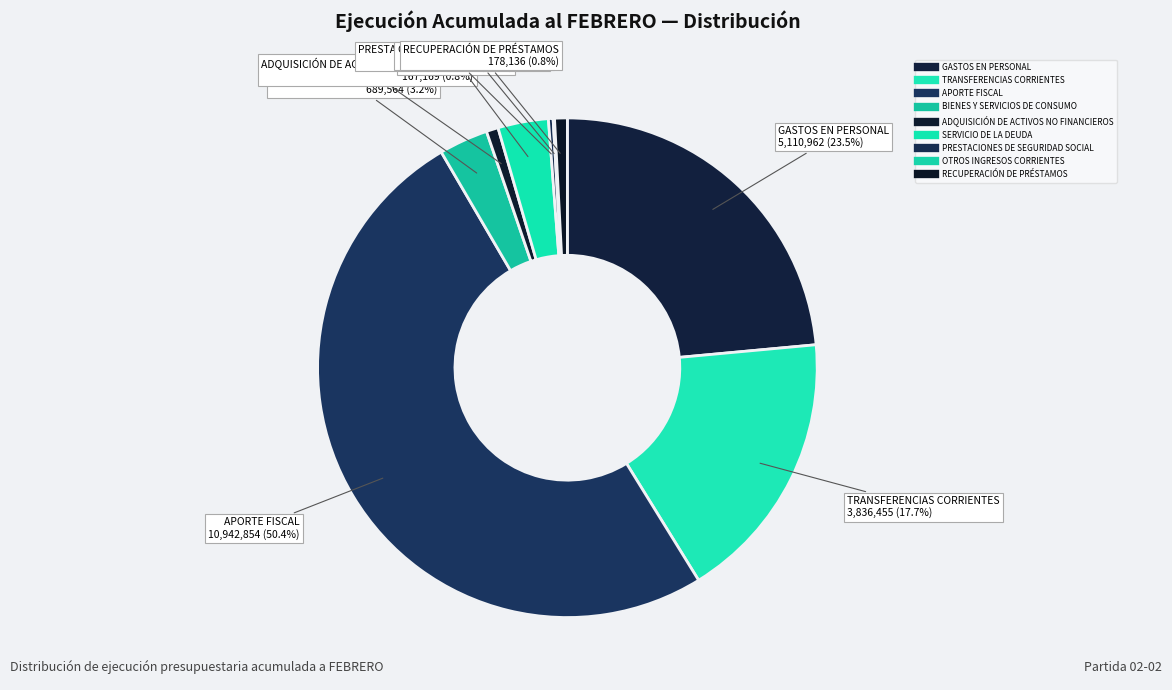

To the nearest percent, what is the average slice percentage?

11%